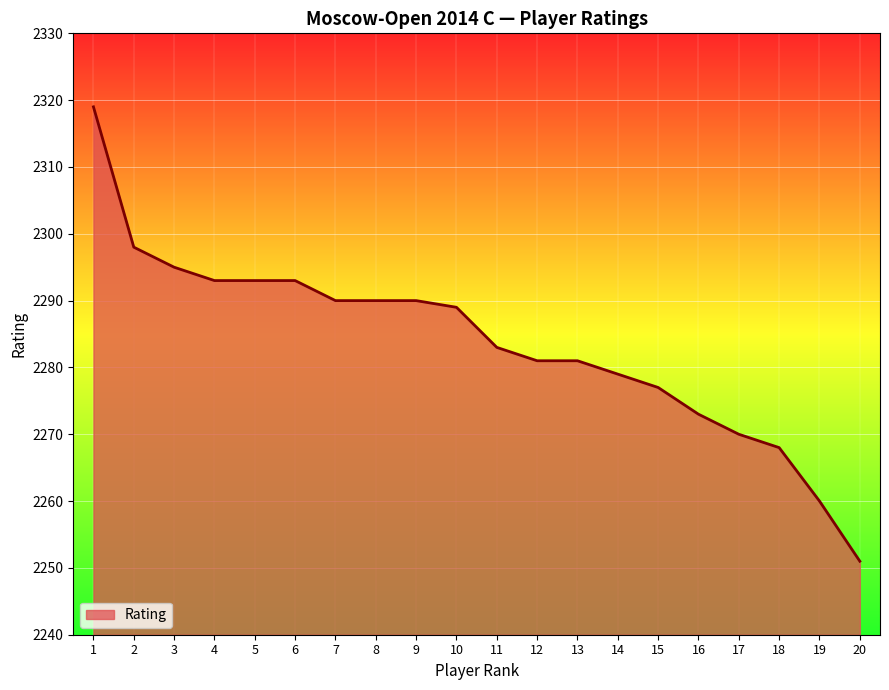

Is it true that the value at 9 is 2290?

True